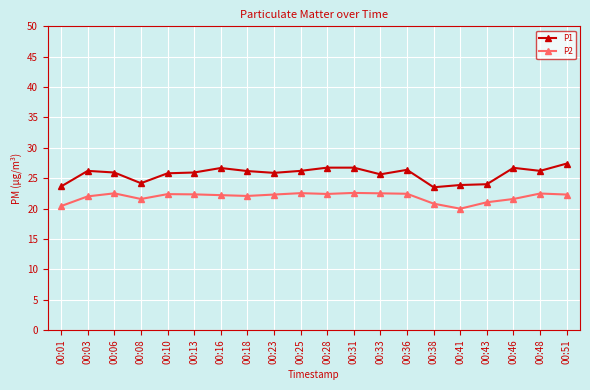

List the series in order of their peak value, highest first.

P1, P2